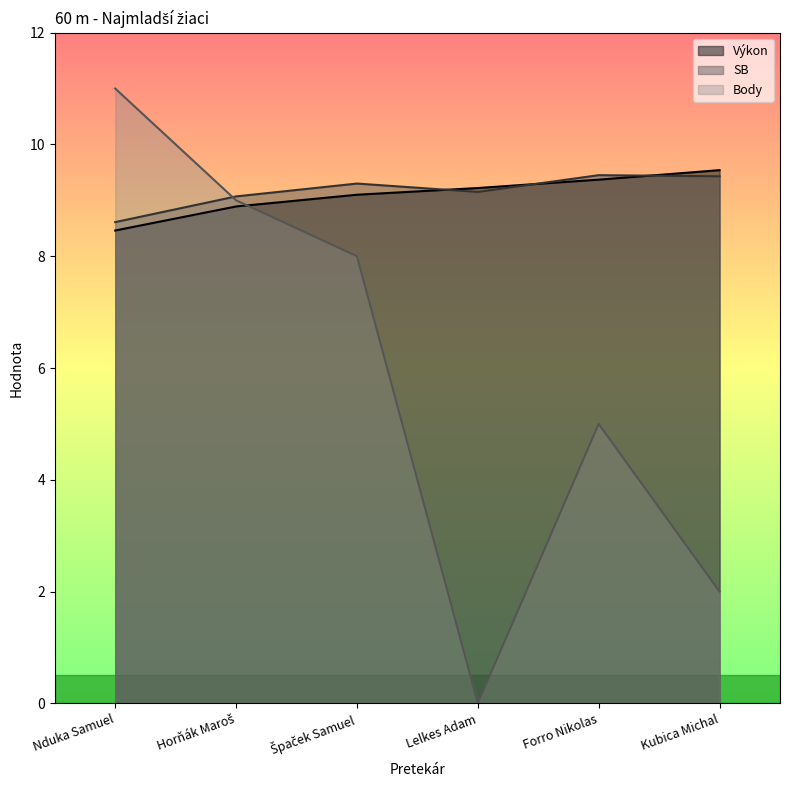

Which series has the largest total across all categories?

SB